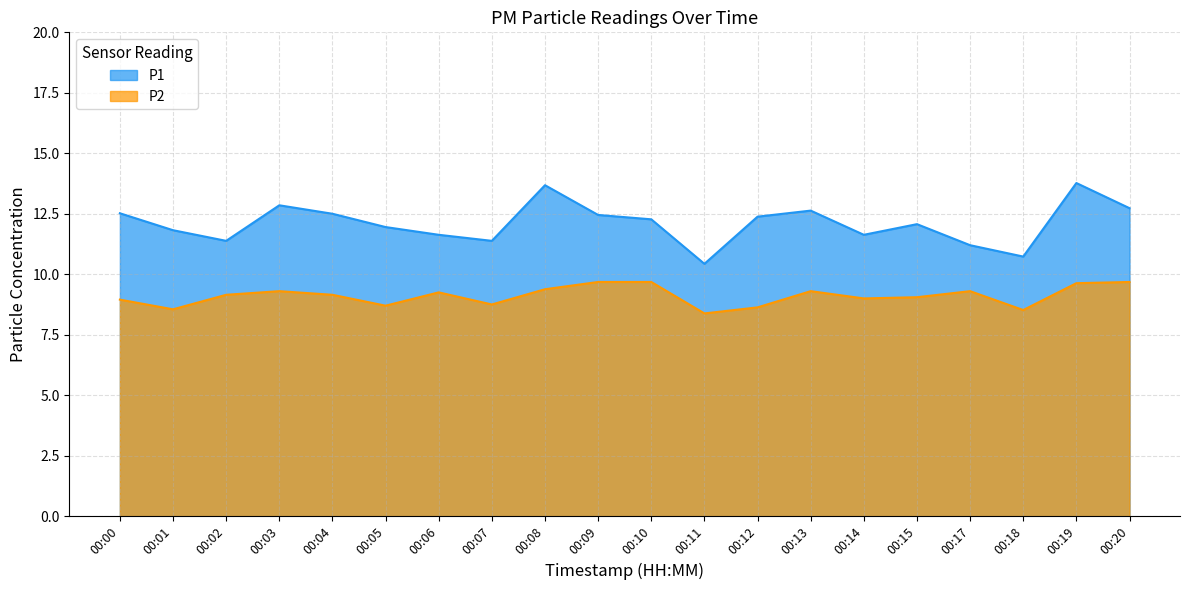

How many interior local peaks does the P2 series have?

4